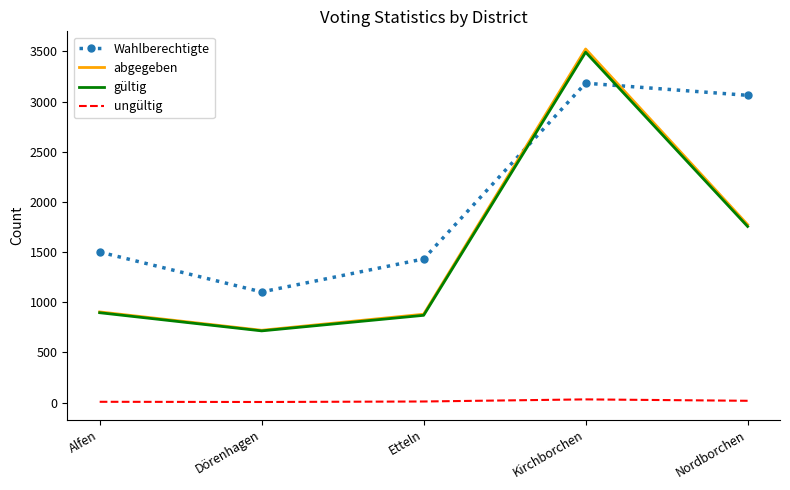

True or false: ungültig and Wahlberechtigte cross at least once.

False